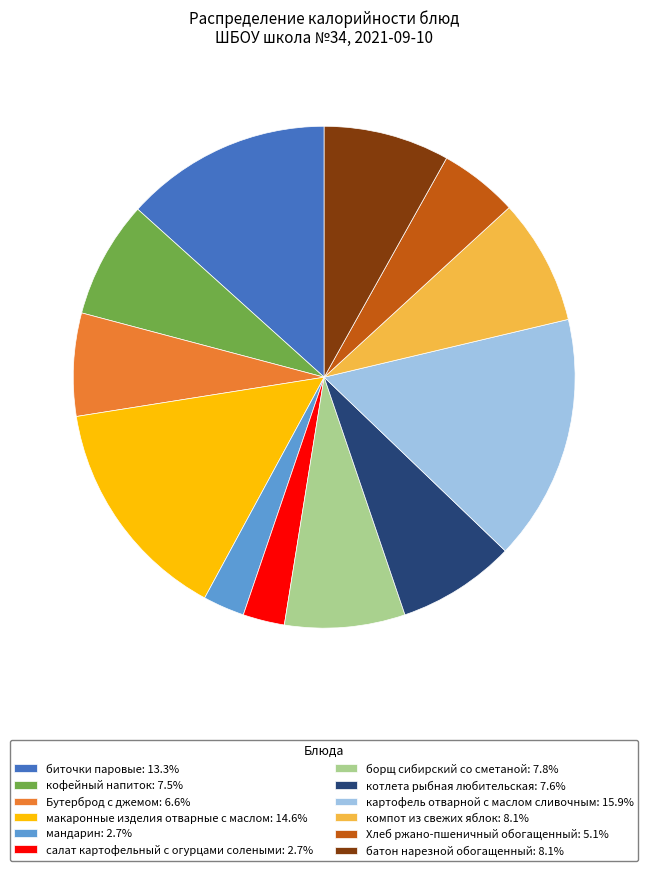

Is there a majority slice in this chart?

No